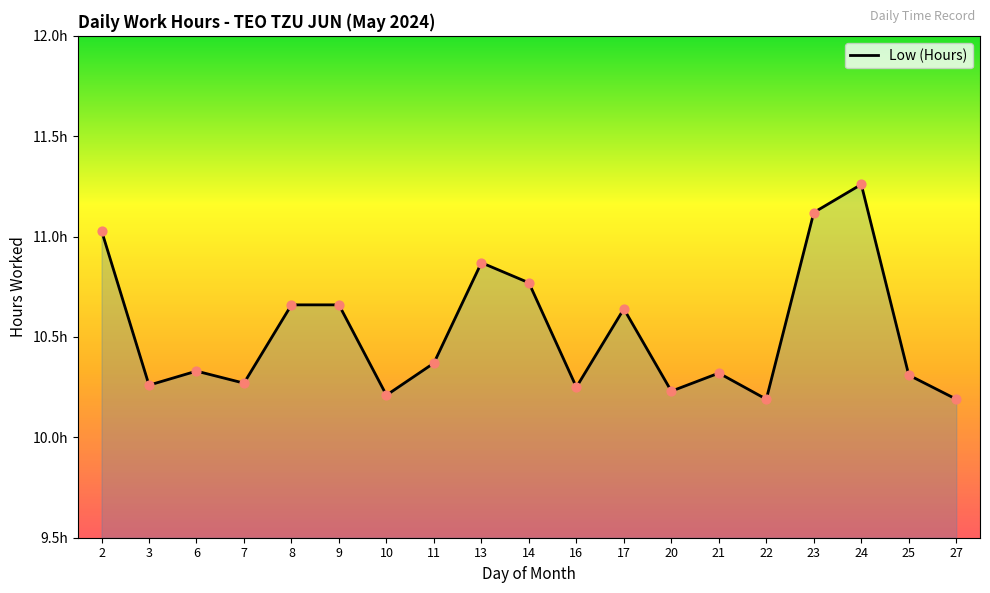

Is this an area chart (filled region under the line)?

Yes